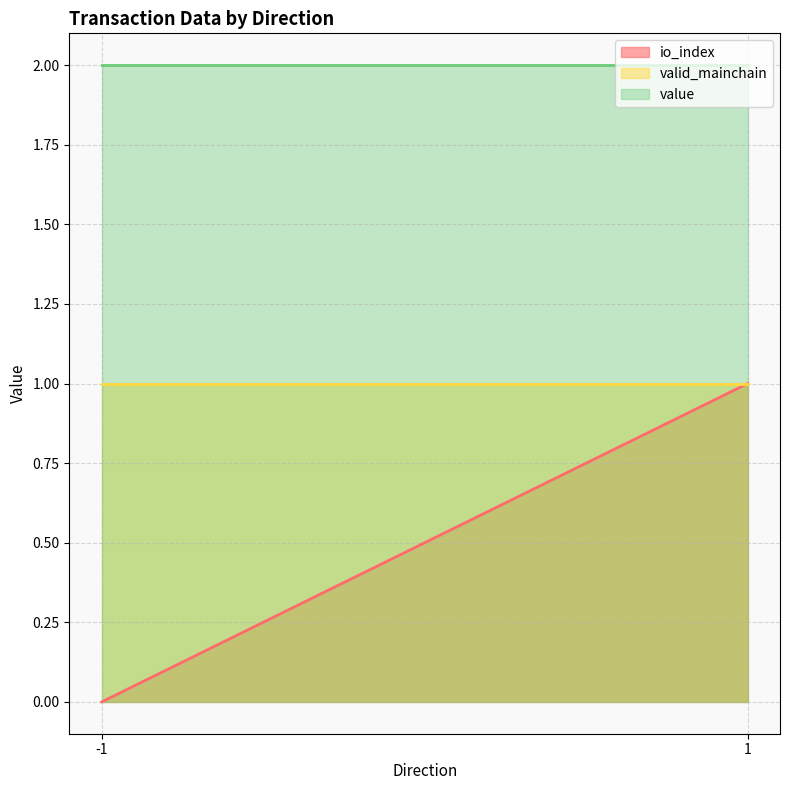

Reading left to right, list all the values displayed in this chart.

io_index: -1=0.0	1=1.0
valid_mainchain: -1=1.0	1=1.0
value: -1=2.0	1=2.0